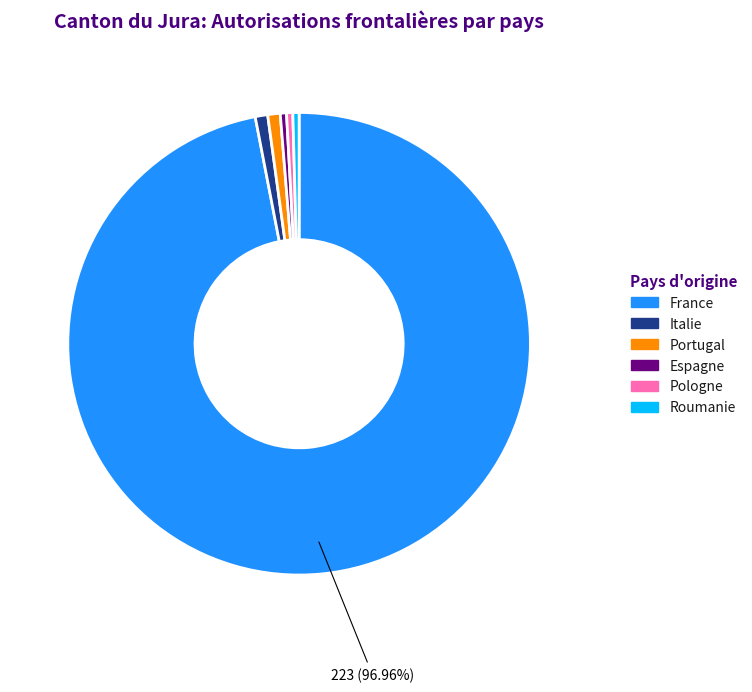

To the nearest percent, what is the combined percentage of Roumanie and Espagne?

1%